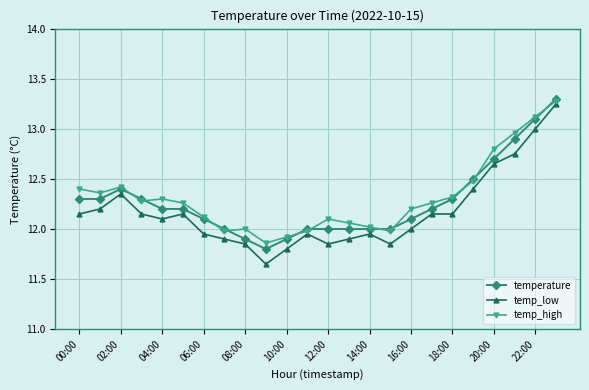

Which series has the largest range (max minus min)?

temp_low